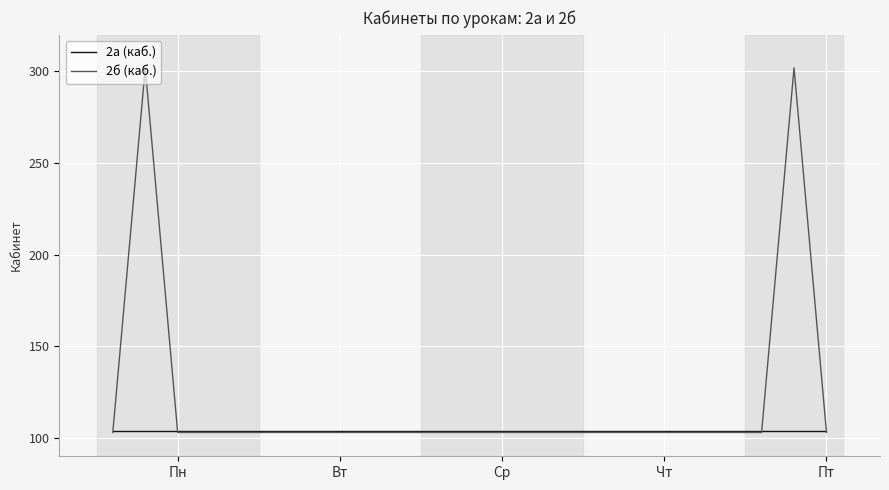

At how many categories does at least one series exceed 113?

2